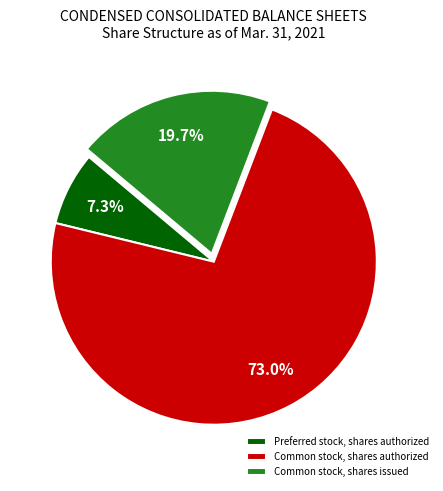

Which has a higher value, Common stock, shares issued or Common stock, shares authorized?

Common stock, shares authorized